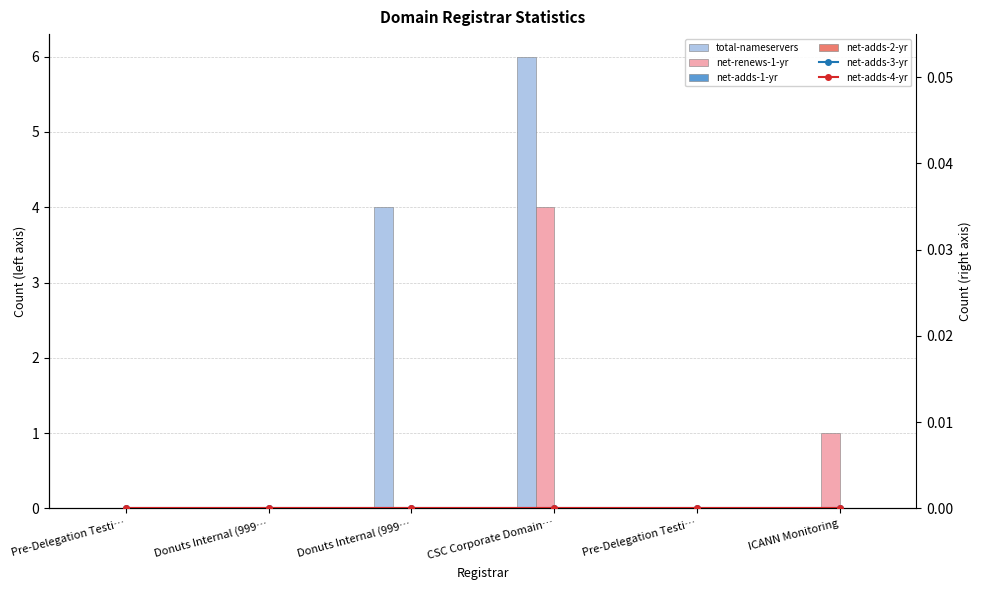

Count the number of categories in the chart.

6